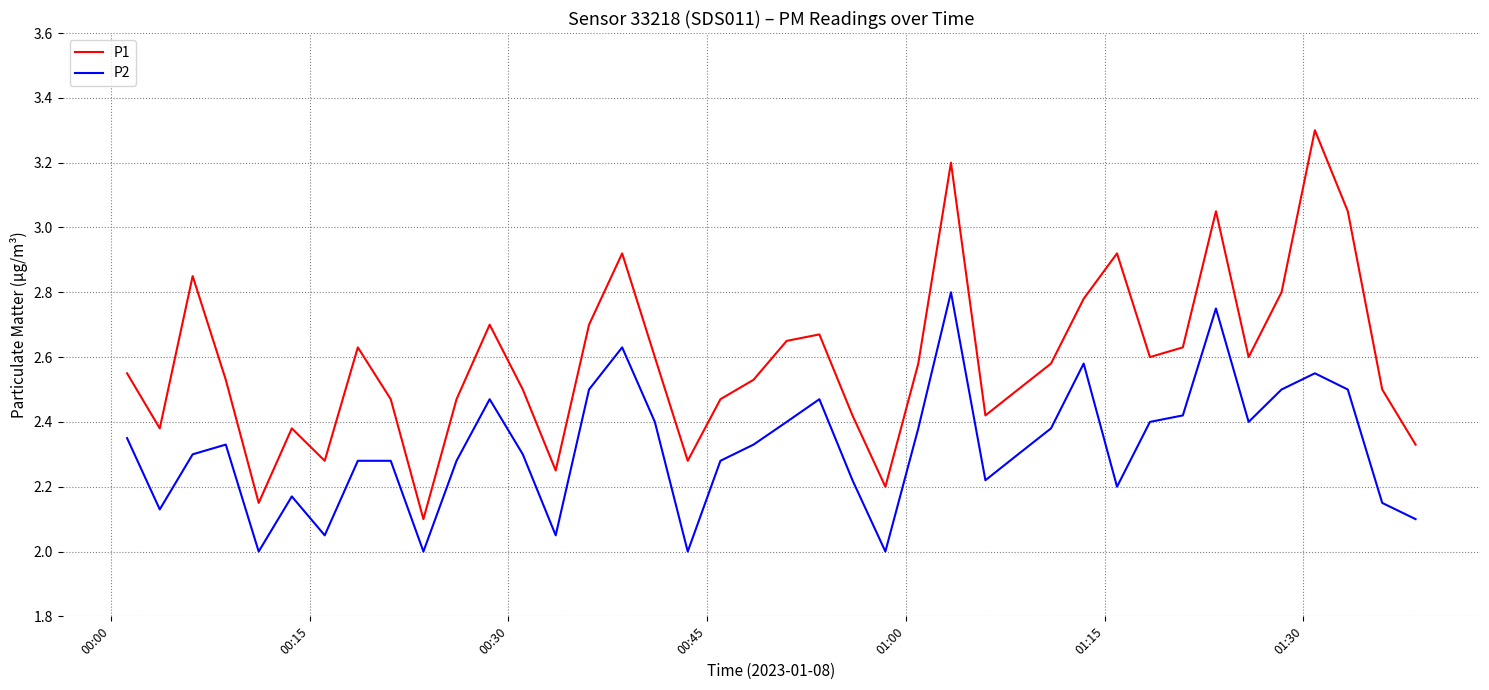

Which series has the largest total across all categories?

P1